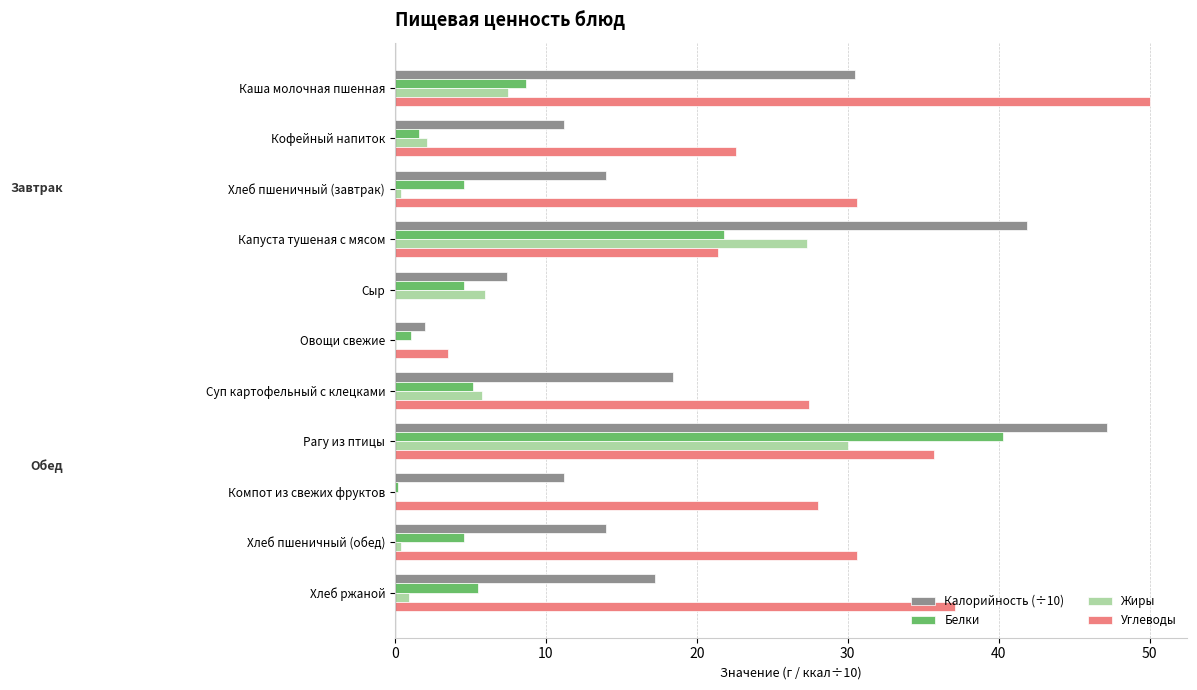

True or false: Калорийность (÷10) has a value of 18.4 at Суп картофельный с клецками.

True